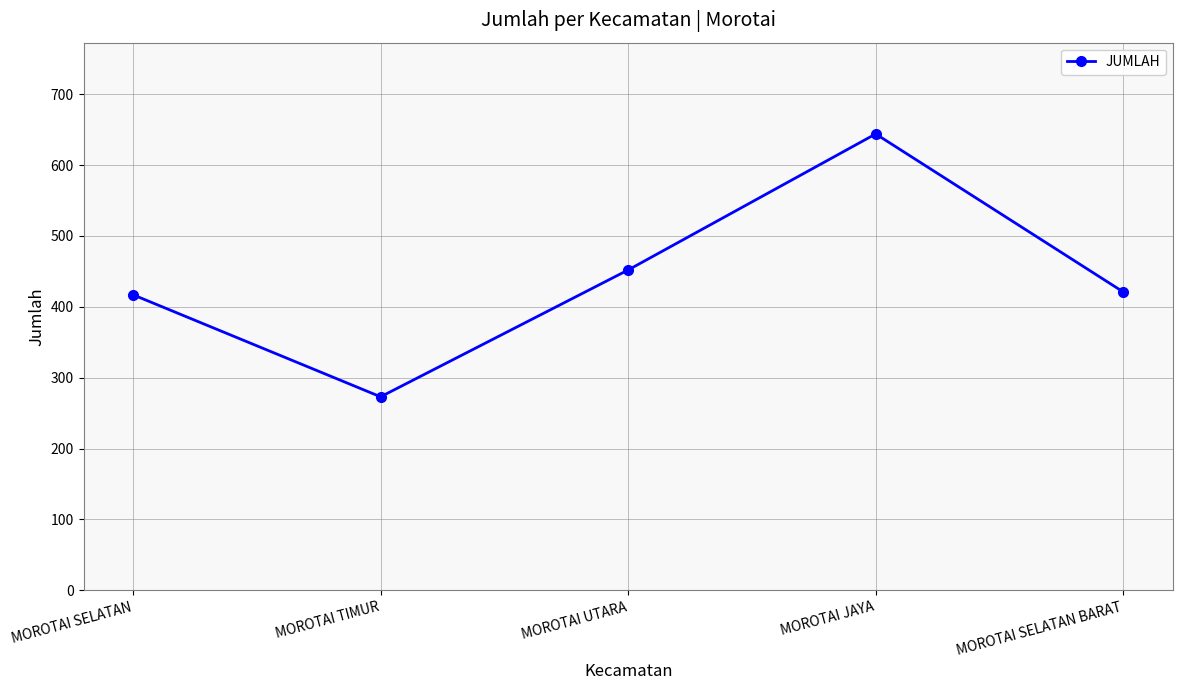

What is the difference between the values at MOROTAI SELATAN and MOROTAI TIMUR?

144